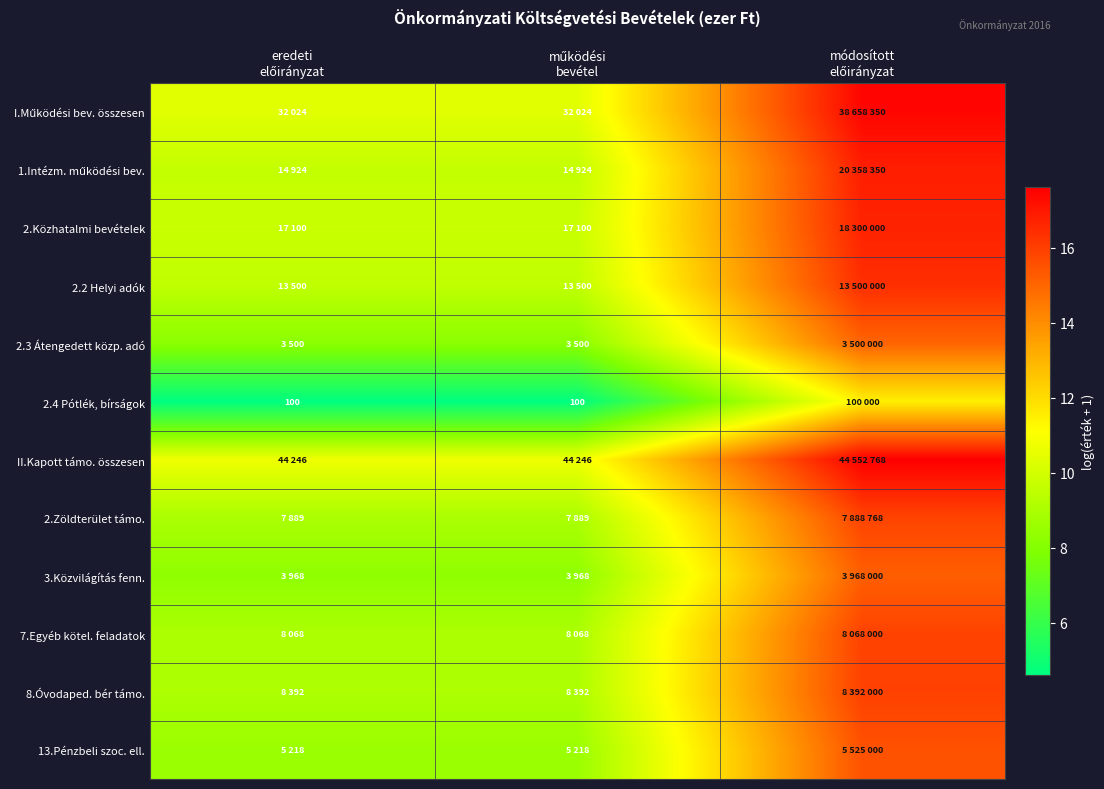

Which category has the highest value in the 2.4 Pótlék, bírságok series?

módosított előirányzat